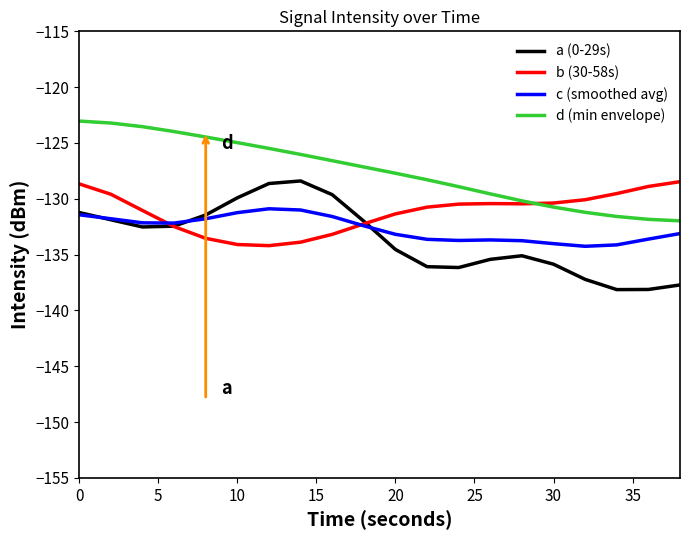

Rank the series by their average value, from highest to lowest.

d (min envelope), b (30-58s), c (smoothed avg), a (0-29s)